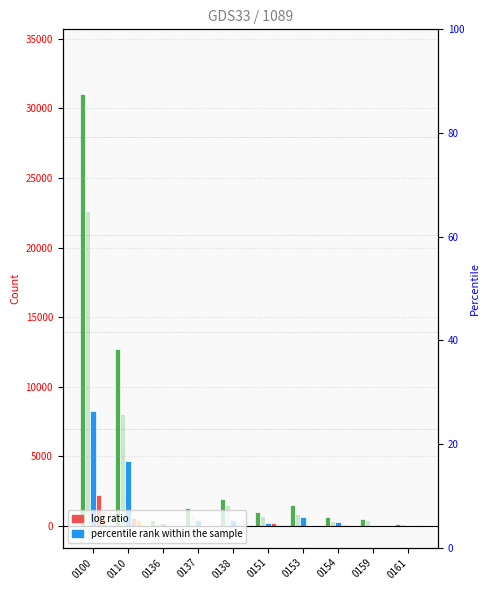

Reading left to right, transcribe all the data shown in this chart.

Total: 0100=31020	0110=12741	0136=445	0137=1305	0138=1958	0151=981	0153=1502	0154=645	0159=486	0161=137
Group_A: 0100=22609	0110=8023	0136=197	0137=855	0138=1480	0151=750	0153=863	0154=367	0159=459	0161=117
Group_B: 0100=8279	0110=4650	0136=247	0137=449	0138=468	0151=226	0153=635	0154=277	0159=24	0161=19
Diff_A: 0100=2232	0110=547	0136=25	0137=14	0138=4	0151=223	0153=29	0154=55	0159=7	0161=2
Diff_B: 0100=529	0110=438	0136=9	0137=3	0138=0	0151=52	0153=3	0154=4	0159=3	0161=0